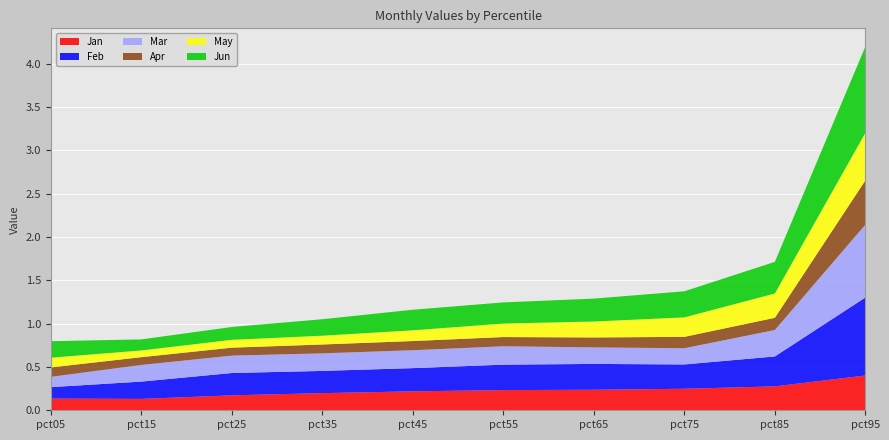

Reading left to right, transcribe all the data shown in this chart.

Jan: 0.1	0.1	0.2	0.2	0.2	0.2	0.2	0.2	0.3	0.4
Feb: 0.1	0.2	0.3	0.3	0.3	0.3	0.3	0.3	0.3	0.9
Mar: 0.1	0.2	0.2	0.2	0.2	0.2	0.2	0.2	0.3	0.8
Apr: 0.1	0.1	0.1	0.1	0.1	0.1	0.1	0.1	0.1	0.5
May: 0.1	0.1	0.1	0.1	0.1	0.2	0.2	0.2	0.3	0.5
Jun: 0.2	0.1	0.1	0.2	0.2	0.2	0.3	0.3	0.4	1.0